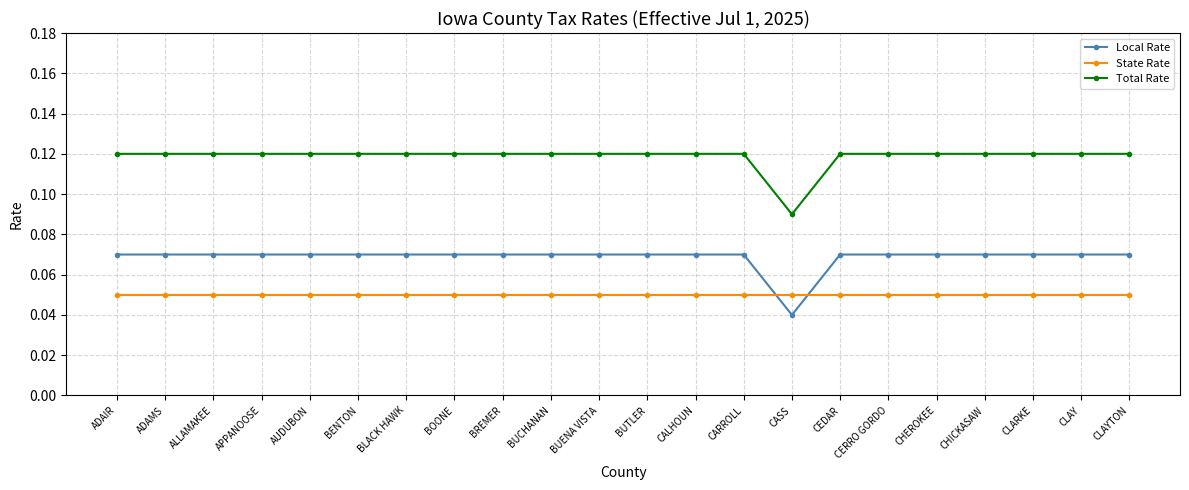

Rank the series by their maximum value, from highest to lowest.

Total Rate, Local Rate, State Rate